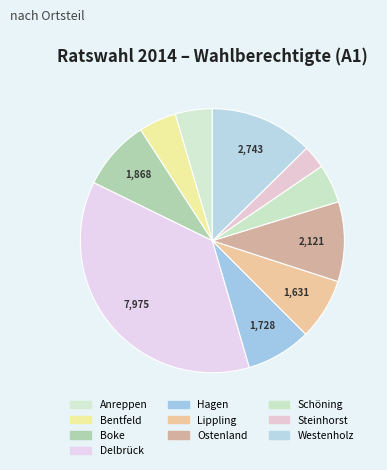

How many slices are in this pie chart?

10